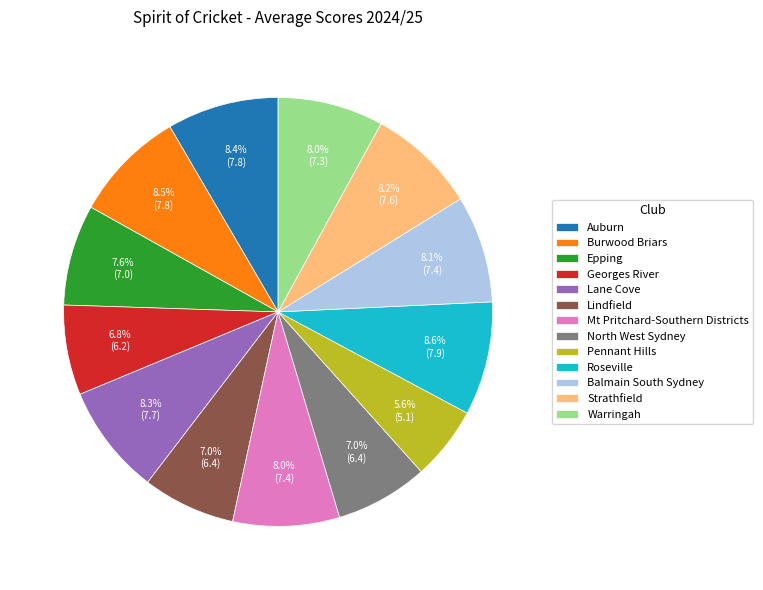

Does Lane Cove account for over 50% of the chart?

No